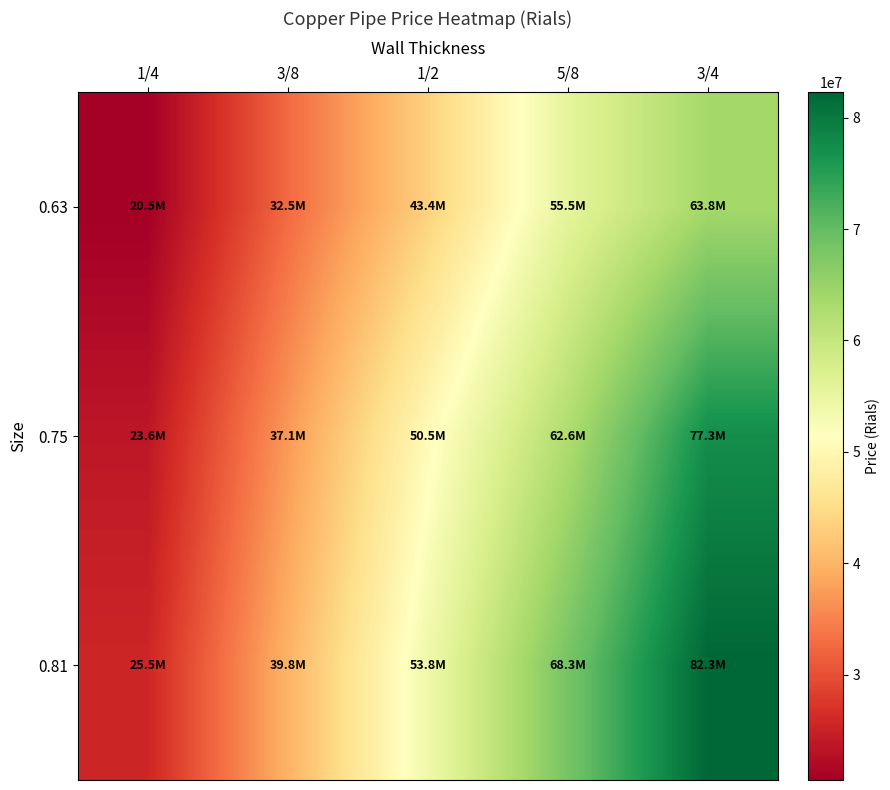

Reading left to right, what are all the values shown in this chart?

0.63: 1/4=20527116	3/8=32548977	1/2=43376826	5/8=55496824	3/4=63789453
0.75: 1/4=23602094	3/8=37112375	1/2=50508161	5/8=62628158	3/4=77312817
0.81: 1/4=25515779	3/8=39794802	1/2=53828483	5/8=68254715	3/4=82288396